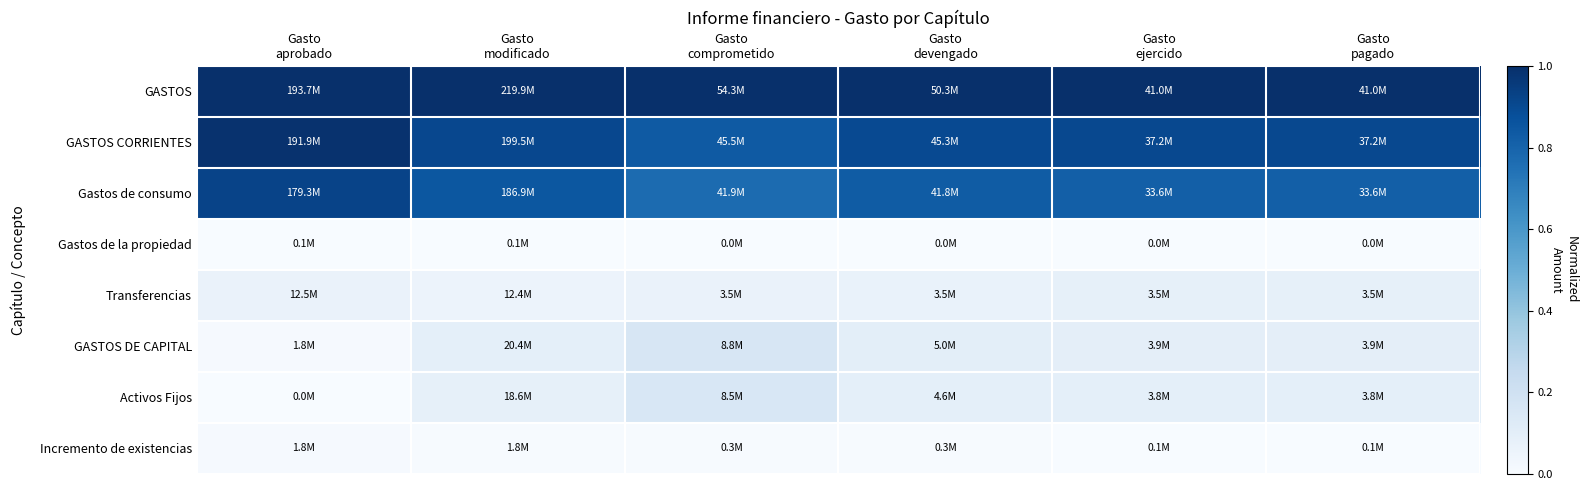

Between Gasto
comprometido and Gasto
devengado, which is larger?

Gasto
comprometido